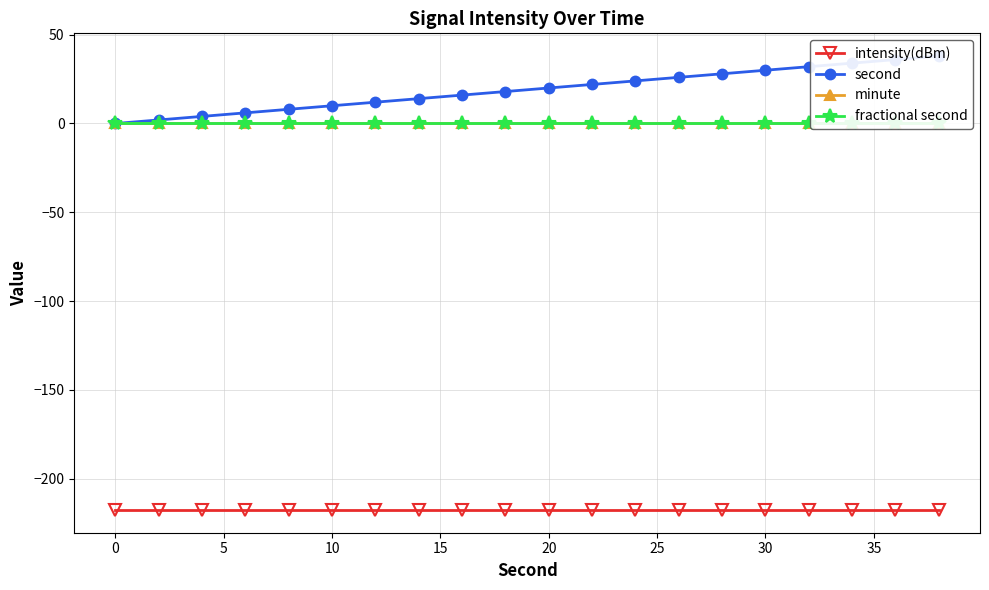

How many lines are shown in the chart?

4